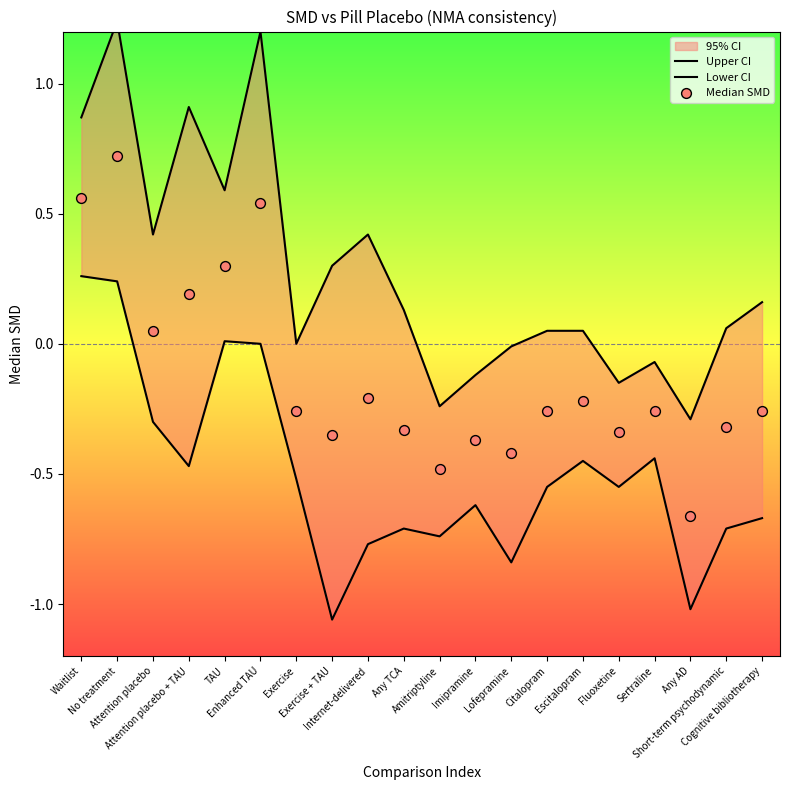

Is the value of Median SMD at No treatment greater than the value of Lower CI at Internet-delivered?

Yes